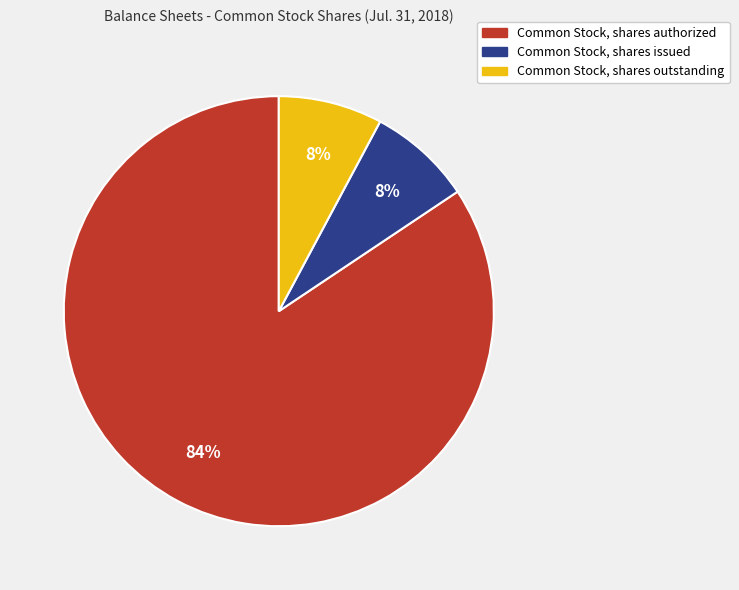

Which category has the biggest portion of the pie?

Common Stock, shares authorized